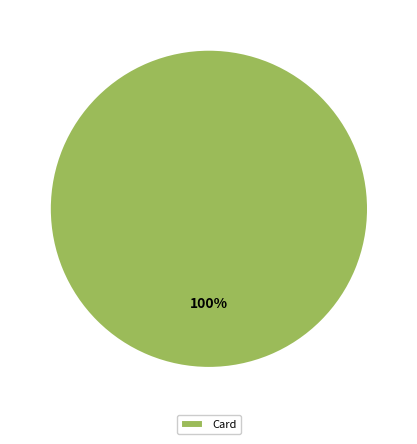

What is the majority slice?

Card